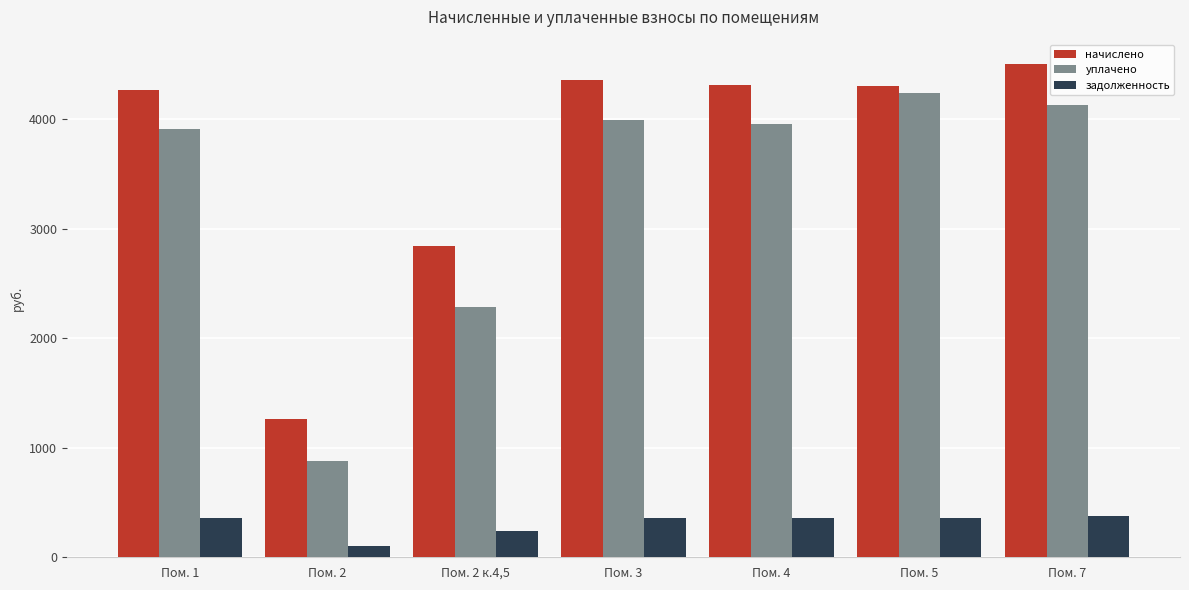

List the series in order of their peak value, highest first.

начислено, уплачено, задолженность